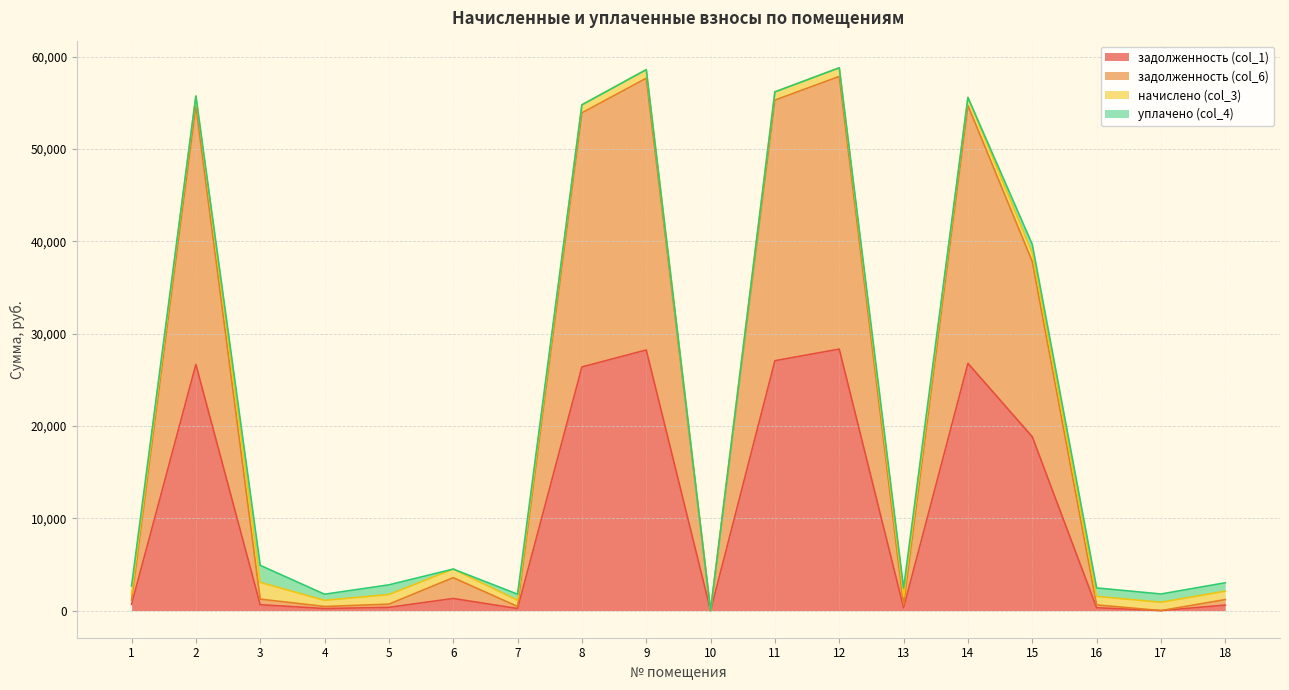

The задолженность (col_6) series shows 696.4 at 5. True or false?

True